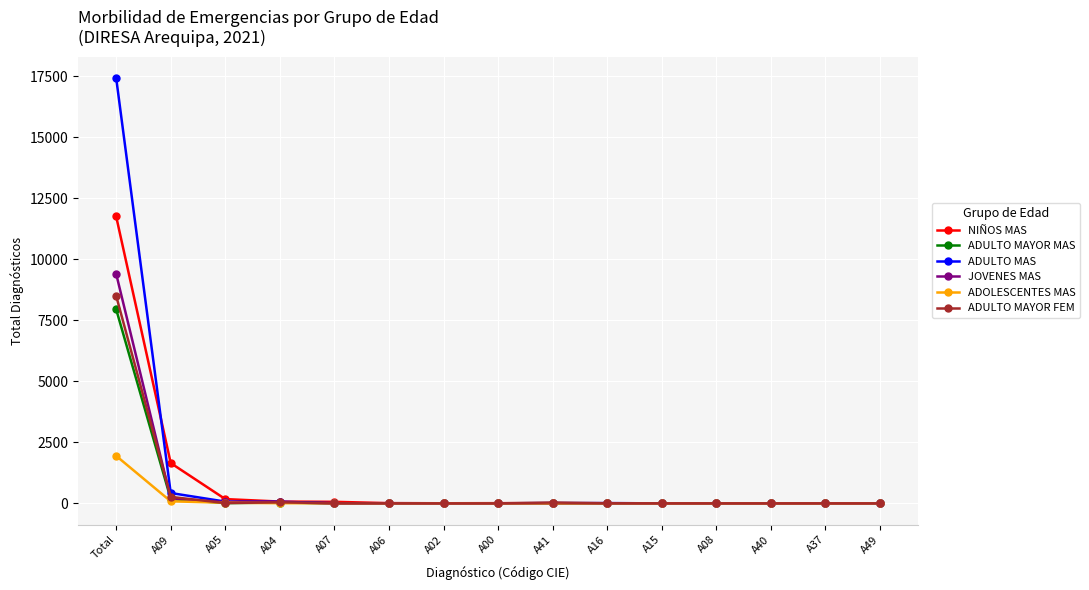

The value of ADULTO MAYOR MAS at A49 is 0. True or false?

True